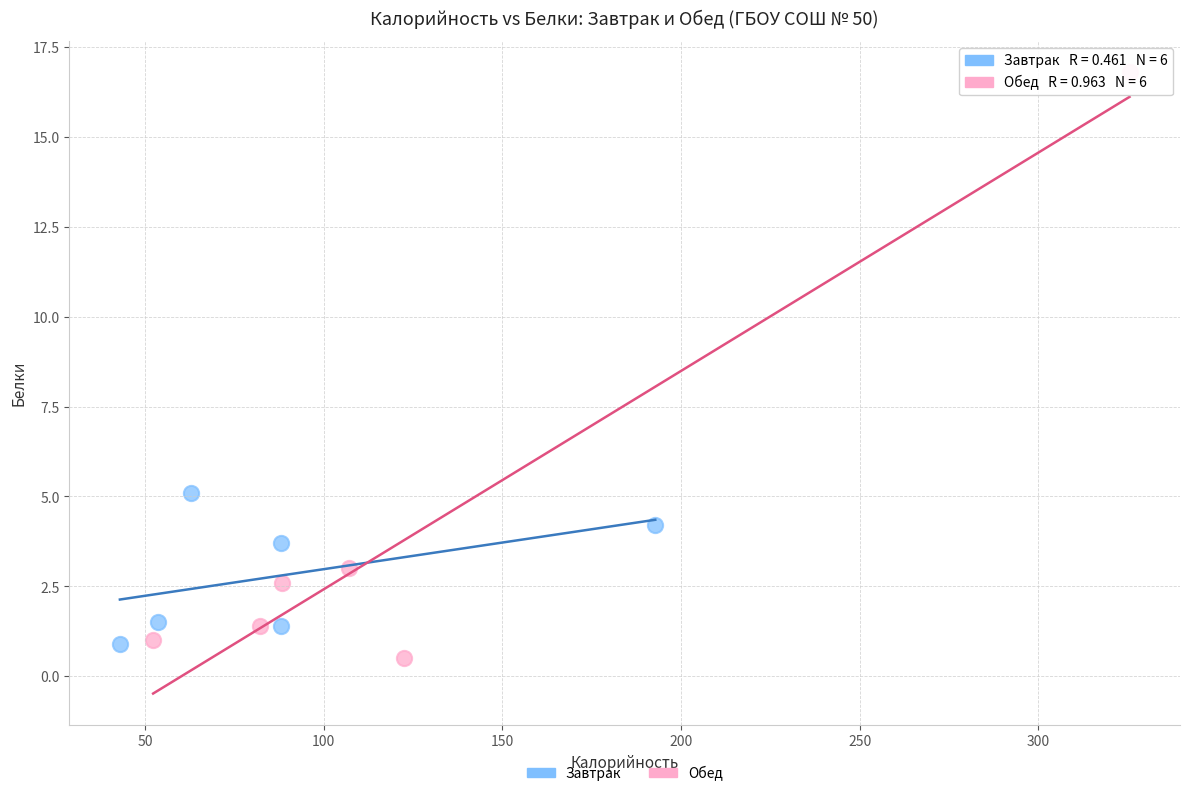

Which series contains the highest Y value?

Обед